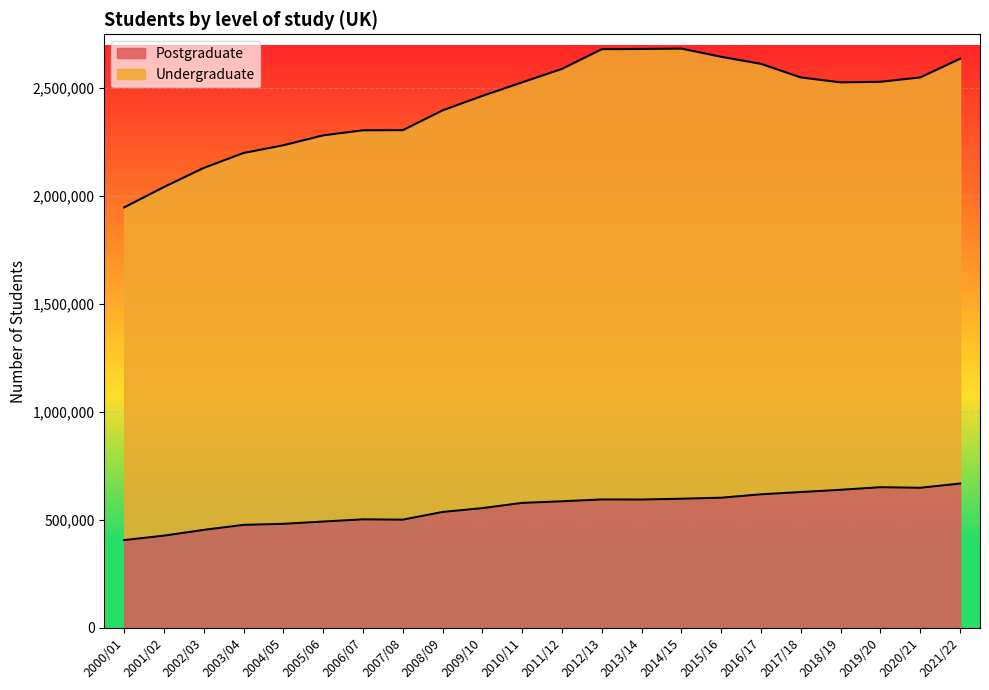

Which has a higher value, 2018/19 or 2008/09?

2018/19